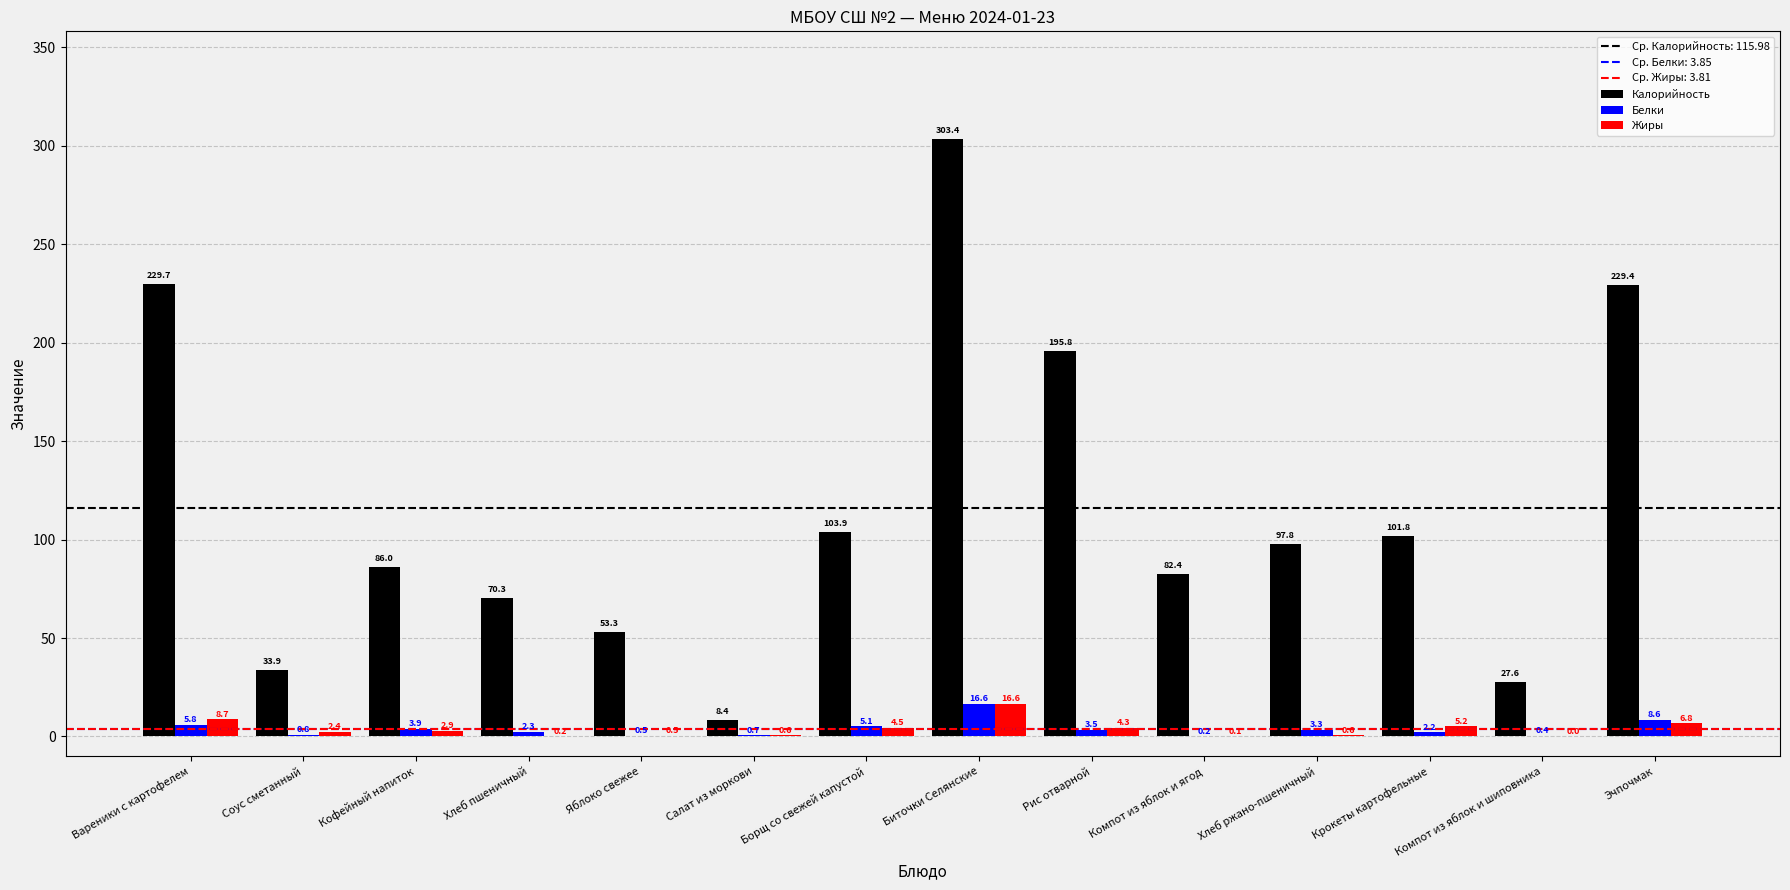

Reading left to right, what are all the values shown in this chart?

Калорийность: Вареники с картофелем=229.7	Соус сметанный=33.9	Кофейный напиток=86.0	Хлеб пшеничный=70.3	Яблоко свежее=53.3	Салат из моркови=8.4	Борщ со свежей капустой=103.9	Биточки Селянские=303.4	Рис отварной=195.8	Компот из яблок и ягод=82.4	Хлеб ржано-пшеничный=97.8	Крокеты картофельные=101.8	Компот из яблок и шиповника=27.6	Эчпочмак=229.4
Белки: Вареники с картофелем=5.8	Соус сметанный=0.8	Кофейный напиток=3.9	Хлеб пшеничный=2.3	Яблоко свежее=0.5	Салат из моркови=0.7	Борщ со свежей капустой=5.1	Биточки Селянские=16.6	Рис отварной=3.5	Компот из яблок и ягод=0.2	Хлеб ржано-пшеничный=3.3	Крокеты картофельные=2.2	Компот из яблок и шиповника=0.4	Эчпочмак=8.6
Жиры: Вареники с картофелем=8.7	Соус сметанный=2.4	Кофейный напиток=2.9	Хлеб пшеничный=0.2	Яблоко свежее=0.5	Салат из моркови=0.6	Борщ со свежей капустой=4.5	Биточки Селянские=16.6	Рис отварной=4.3	Компот из яблок и ягод=0.1	Хлеб ржано-пшеничный=0.6	Крокеты картофельные=5.2	Компот из яблок и шиповника=0.0	Эчпочмак=6.8